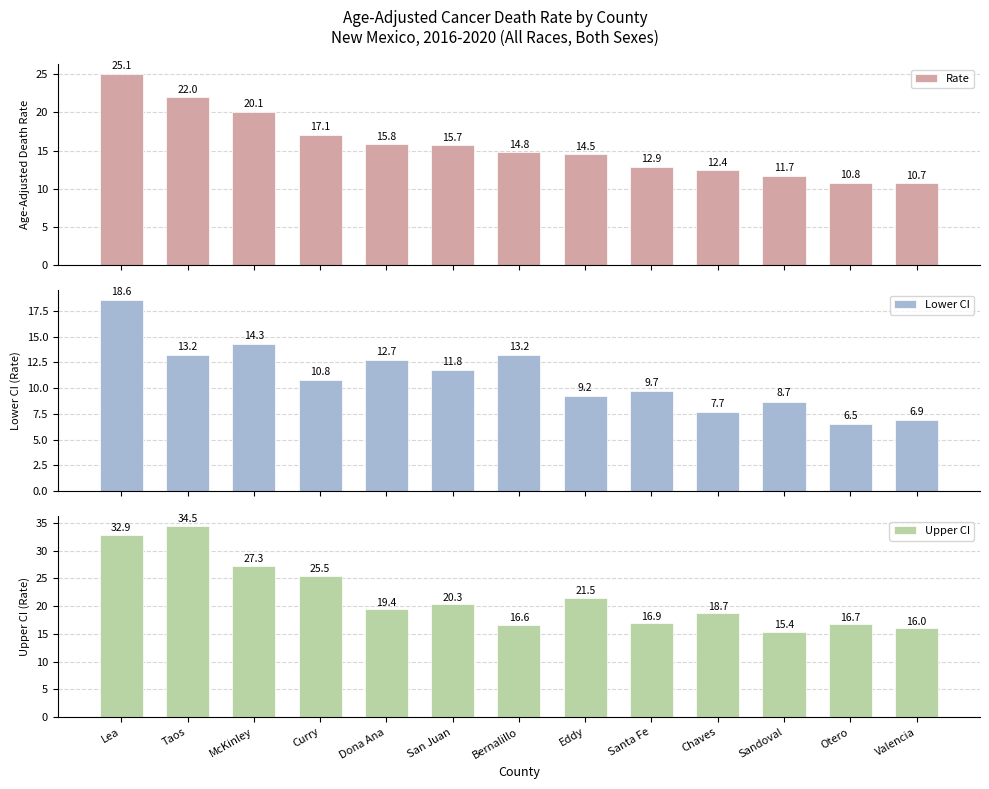

Reading right to left, extract all data points from this chart.

Rate: 10.7	10.8	11.7	12.4	12.9	14.5	14.8	15.7	15.8	17.1	20.1	22.0	25.1
Lower CI: 6.9	6.5	8.7	7.7	9.7	9.2	13.2	11.8	12.7	10.8	14.3	13.2	18.6
Upper CI: 16.0	16.7	15.4	18.7	16.9	21.5	16.6	20.3	19.4	25.5	27.3	34.5	32.9